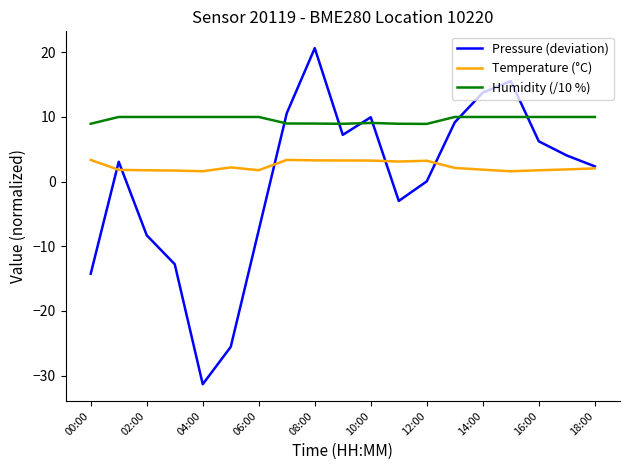

What is the difference between the maximum and minimum values in the Pressure (deviation) series?

52.0